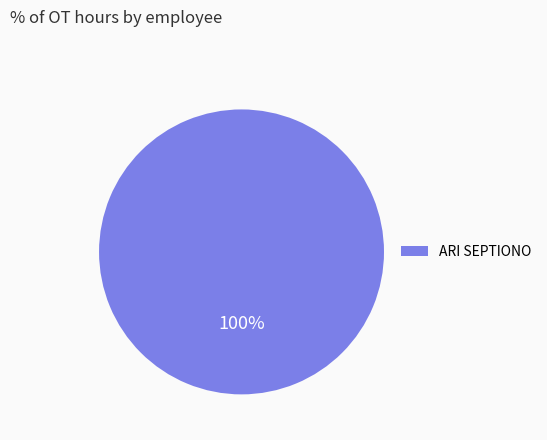

How many segments does this pie chart have?

1